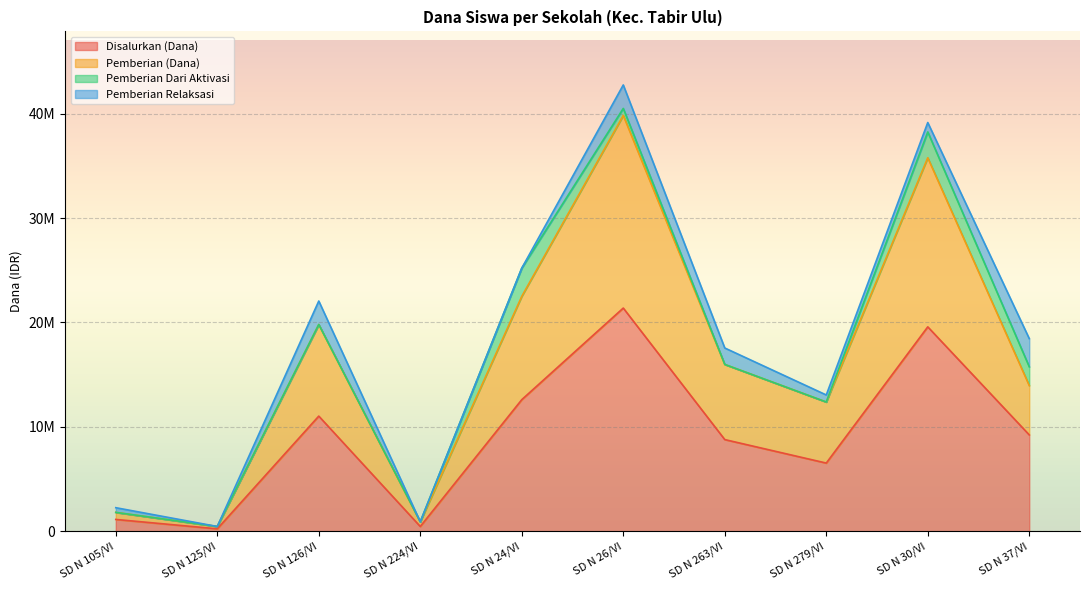

Where is Pemberian (Dana) nearest to the value 20137500?

SD N 126/VI